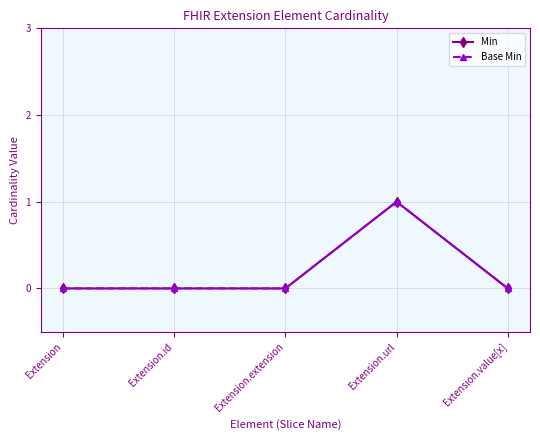

Is this an area chart (filled region under the line)?

No